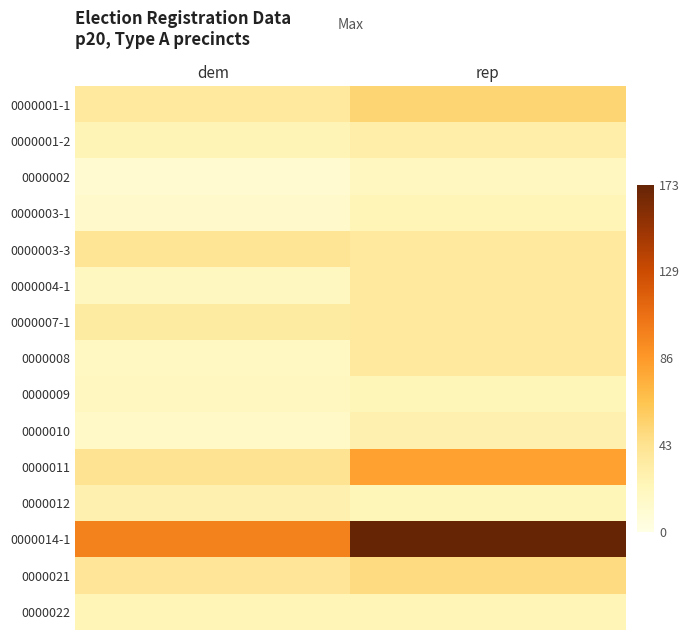

Reading left to right, what are all the values shown in this chart?

0000001-1: dem=36	rep=53
0000001-2: dem=25	rep=31
0000002: dem=12	rep=20
0000003-1: dem=14	rep=24
0000003-3: dem=41	rep=37
0000004-1: dem=19	rep=37
0000007-1: dem=35	rep=36
0000008: dem=18	rep=37
0000009: dem=20	rep=23
0000010: dem=16	rep=29
0000011: dem=43	rep=82
0000012: dem=29	rep=23
0000014-1: dem=99	rep=173
0000021: dem=40	rep=48
0000022: dem=24	rep=24